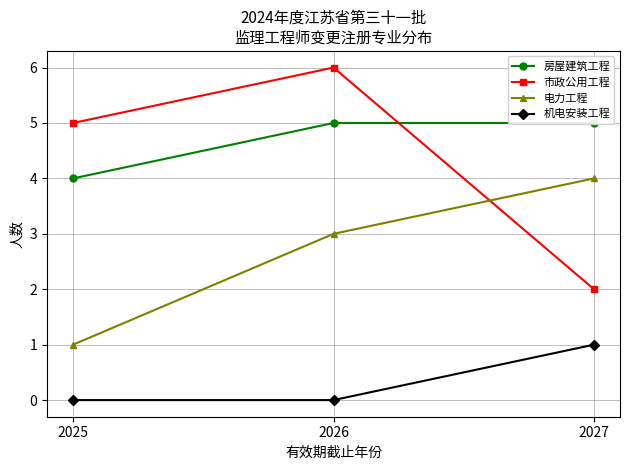

Which category has the highest value in the 房屋建筑工程 series?

2026